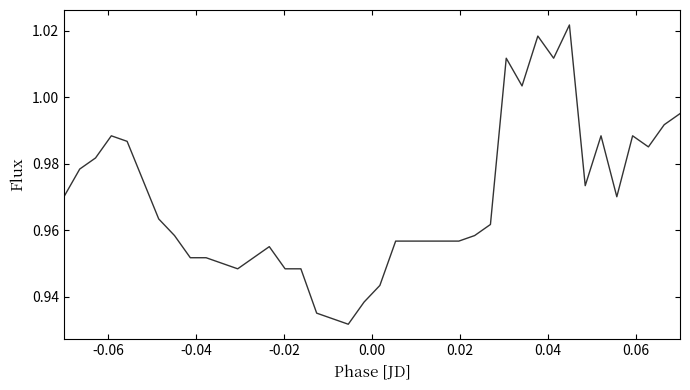

True or false: the data has more than 0 interior local peaks.

True